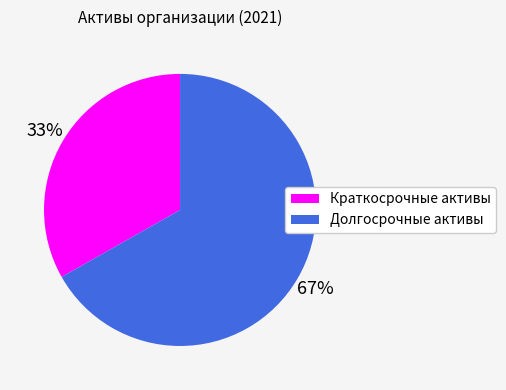

True or false: Долгосрочные активы accounts for 23% of the total.

False